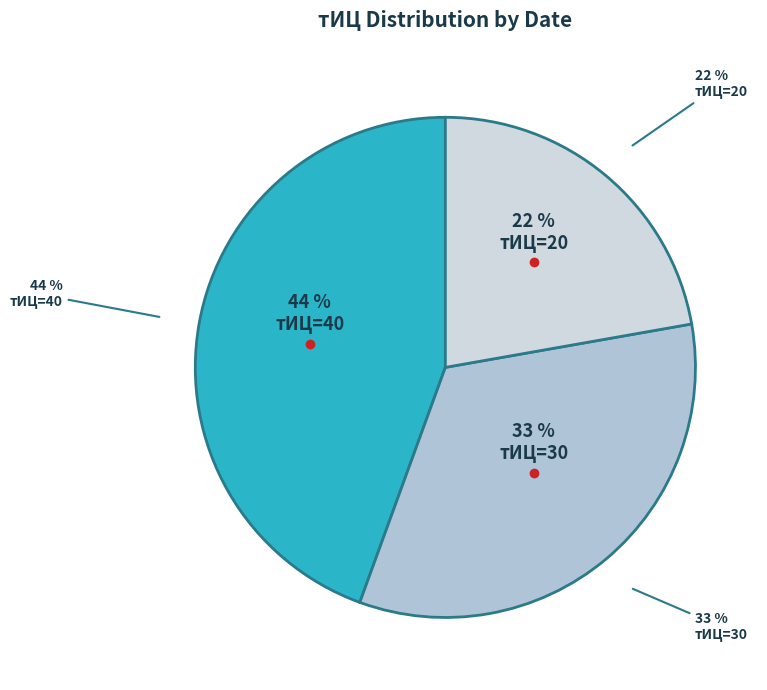

What is the largest slice in the pie chart?

2017-05-25 (тИЦ=40)